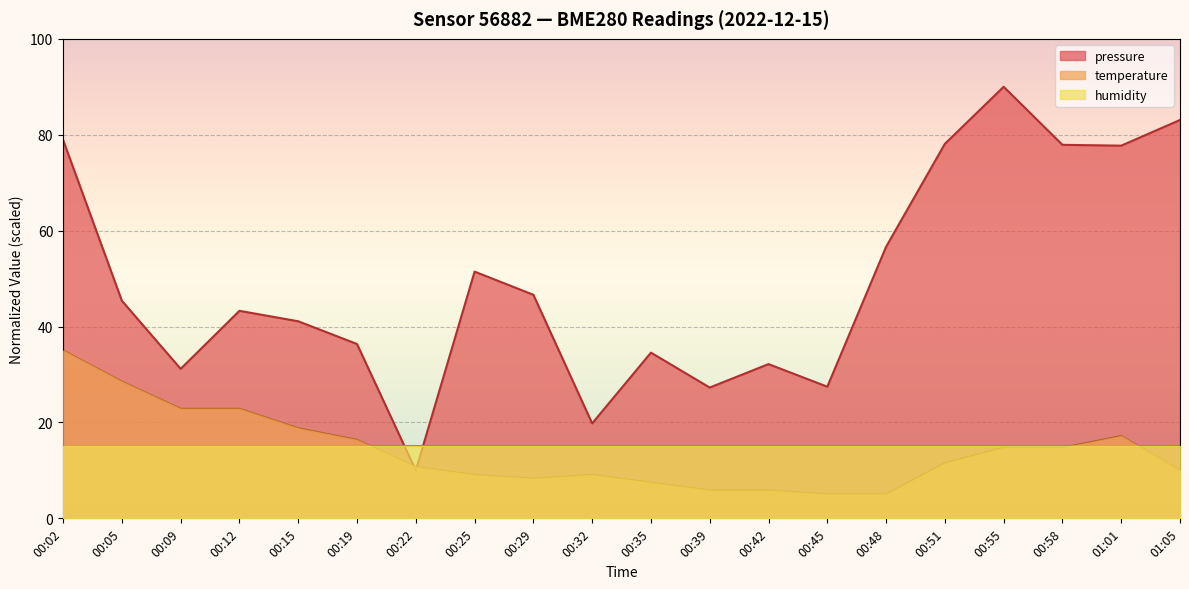

How many data points in pressure are less than 45?

10